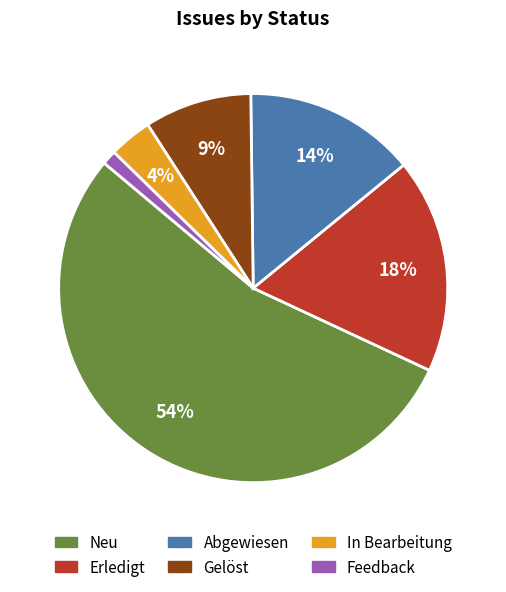

What percentage is the Erledigt slice, to the nearest percent?

18%